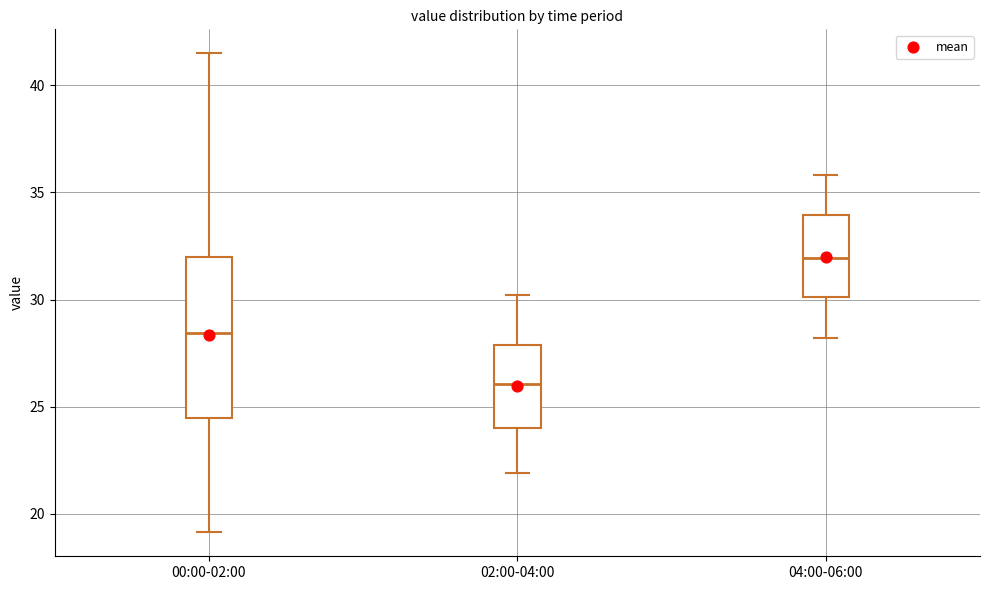

Comparing the boxes themselves (not the whiskers), which one is the tallest?

00:00-02:00